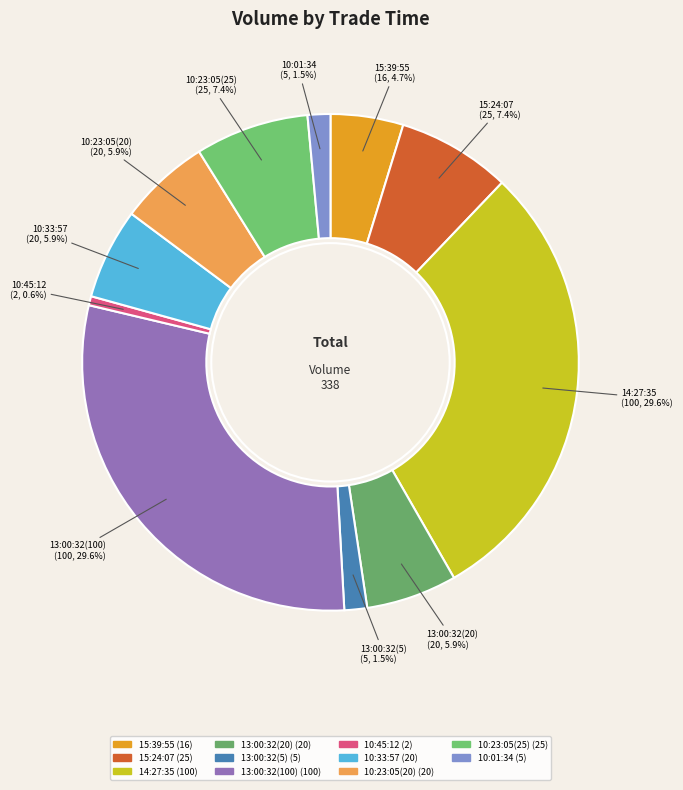

How many slices are in this pie chart?

11